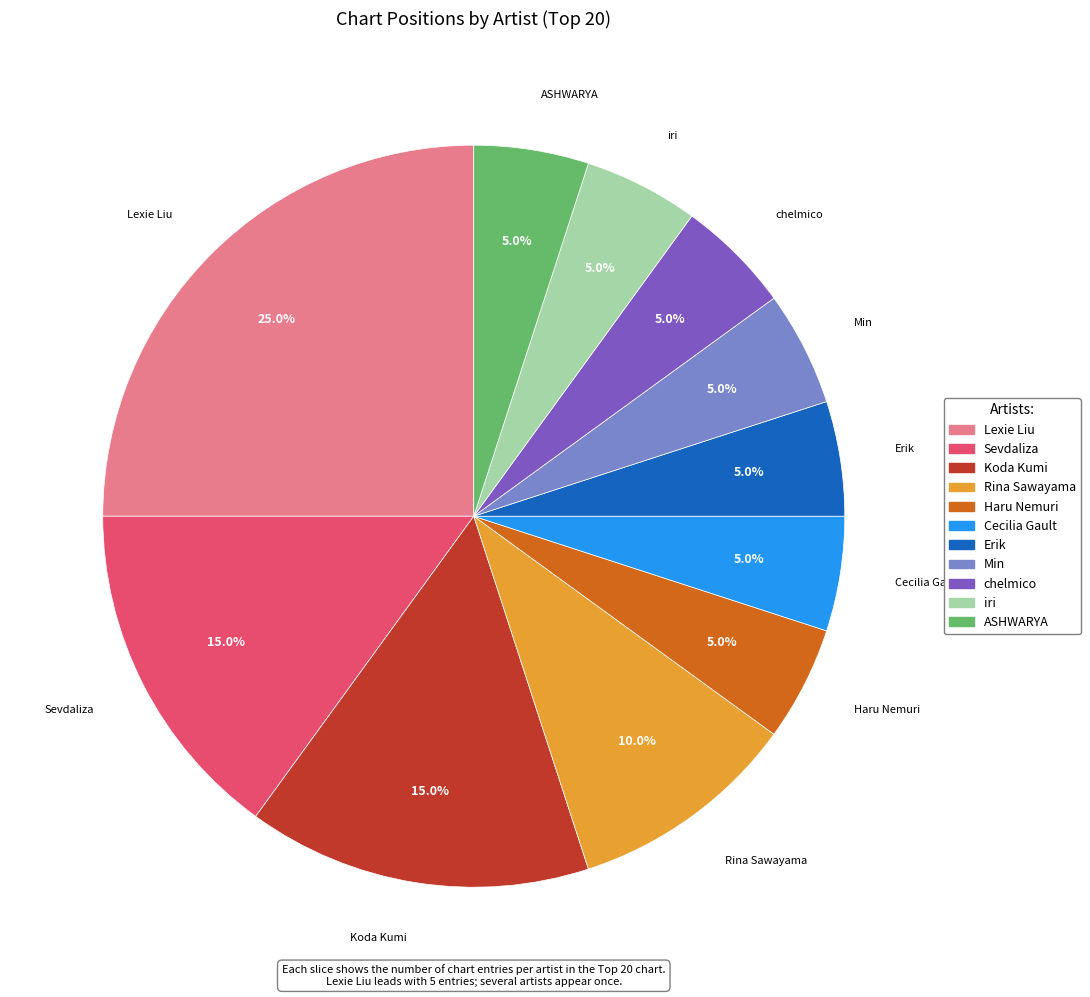

True or false: ASHWARYA accounts for 5% of the total.

True